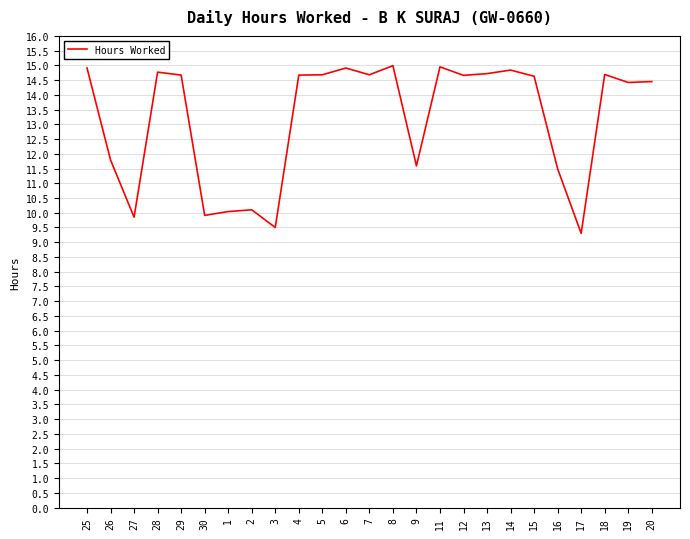

What position from the left is 28?

4